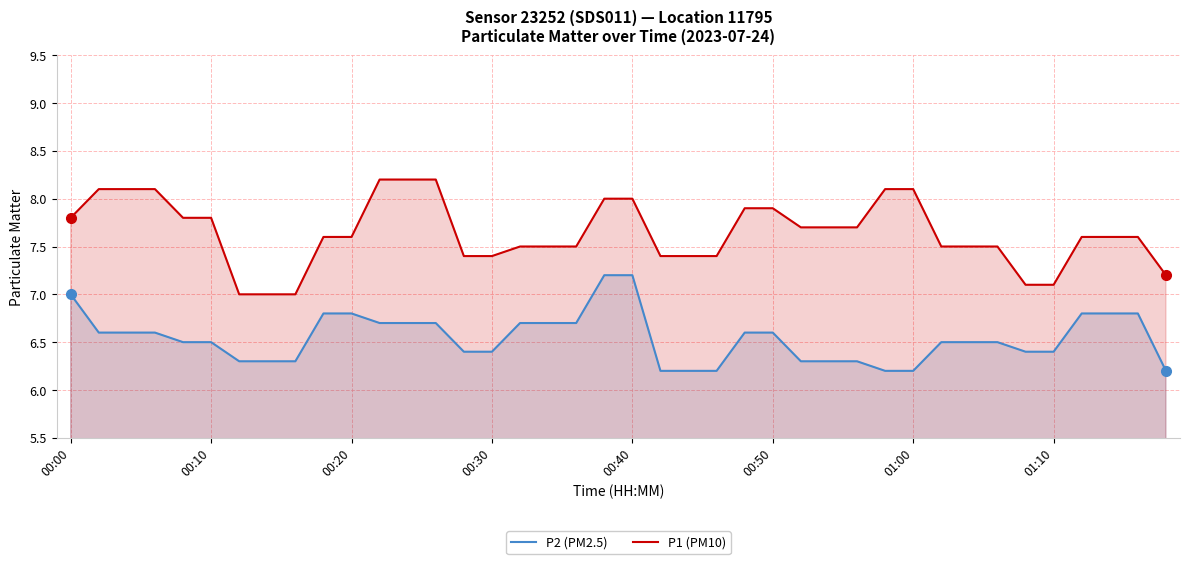

True or false: P1 (PM10) and P2 (PM2.5) intersect in this chart.

False